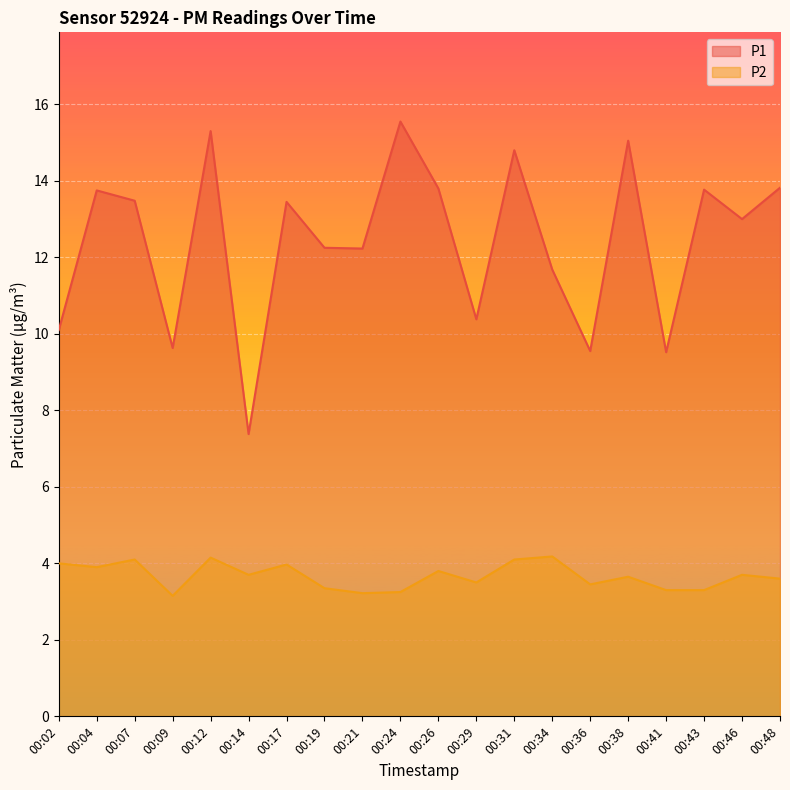

How many interior local valleys does the P1 series have?

7